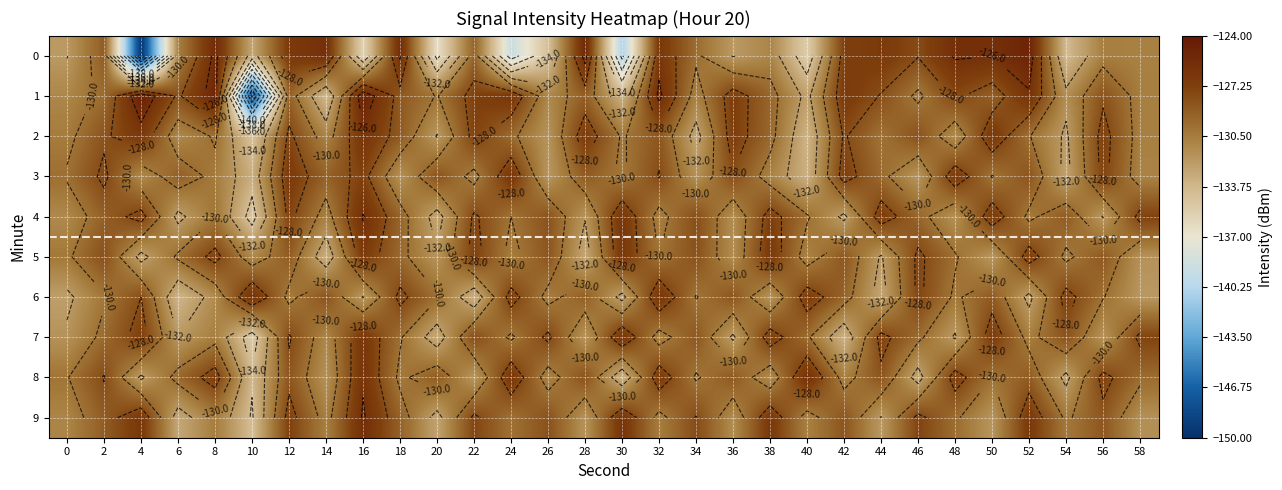

What is the spread (max minus min) of values at 4?

25.0